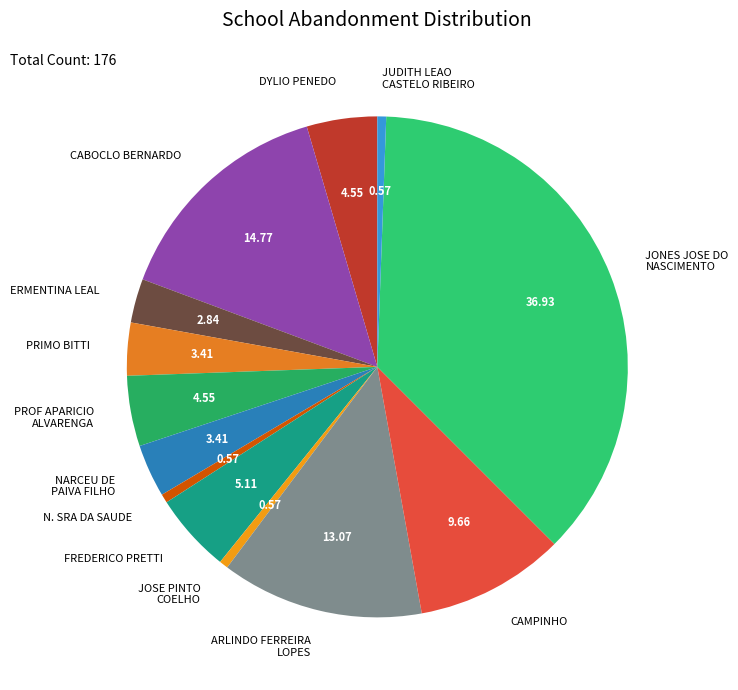

Does ERMENTINA LEAL represent more than half of the total?

No